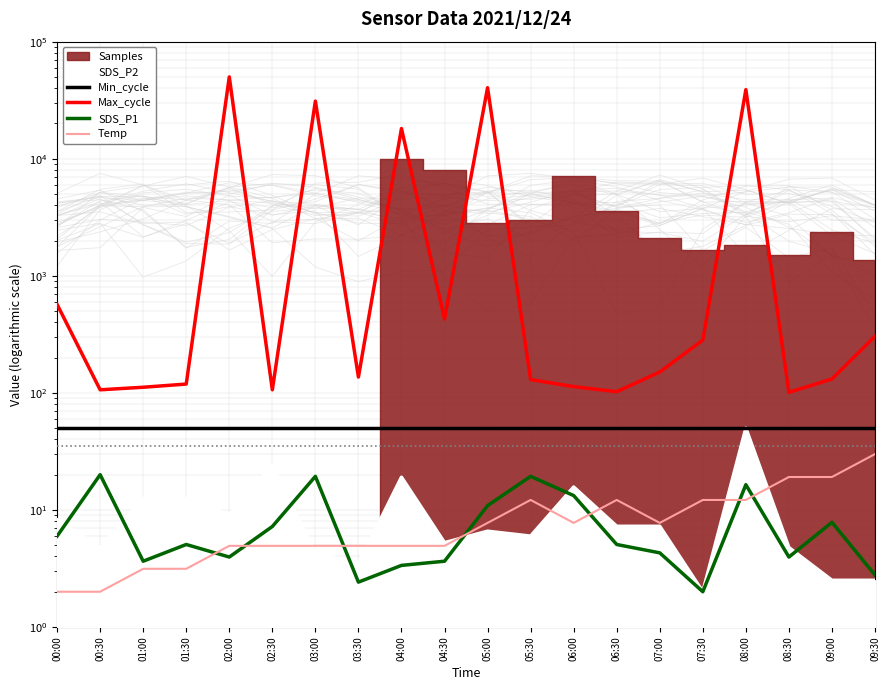

Reading left to right, list all the values displayed in this chart.

Min_cycle: 00:00=50.5	00:30=50.5	01:00=50.5	01:30=50.5	02:00=50.5	02:30=50.5	03:00=50.5	03:30=50.5	04:00=50.5	04:30=50.5	05:00=50.5	05:30=50.5	06:00=50.5	06:30=50.5	07:00=50.5	07:30=50.5	08:00=50.5	08:30=50.5	09:00=50.5	09:30=50.5
Max_cycle: 00:00=569.6	00:30=106.2	01:00=111.7	01:30=118.9	02:00=50000.0	02:30=106.2	03:00=31053.3	03:30=136.4	04:00=18114.5	04:30=426.9	05:00=40404.2	05:30=129.8	06:00=113.1	06:30=102.3	07:00=150.8	07:30=282.3	08:00=38913.1	08:30=101.0	09:00=131.4	09:30=304.3
SDS_P1: 00:00=6.0	00:30=20.0	01:00=3.6	01:30=5.1	02:00=4.0	02:30=7.2	03:00=19.4	03:30=2.4	04:00=3.4	04:30=3.6	05:00=10.9	05:30=19.4	06:00=13.3	06:30=5.1	07:00=4.3	07:30=2.0	08:00=16.4	08:30=4.0	09:00=7.8	09:30=2.8
Temp: 00:00=2.0	00:30=2.0	01:00=3.1	01:30=3.1	02:00=4.9	02:30=4.9	03:00=4.9	03:30=4.9	04:00=4.9	04:30=4.9	05:00=7.7	05:30=12.2	06:00=7.7	06:30=12.2	07:00=7.7	07:30=12.2	08:00=12.2	08:30=19.1	09:00=19.1	09:30=30.0